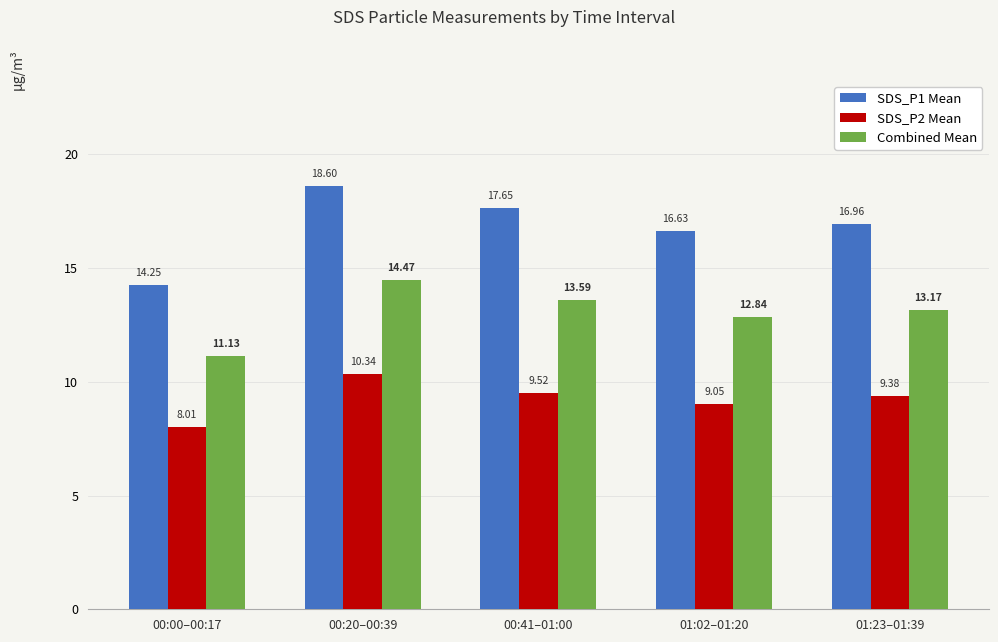

What is the average value of the SDS_P1 Mean series?

16.8